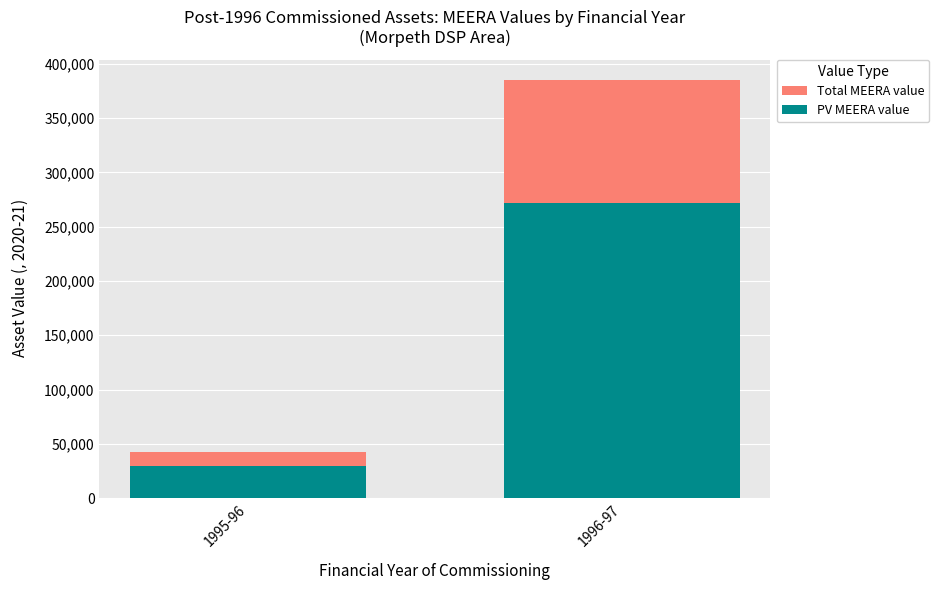

The PV MEERA value series shows 355261.6 at 1996-97. True or false?

False